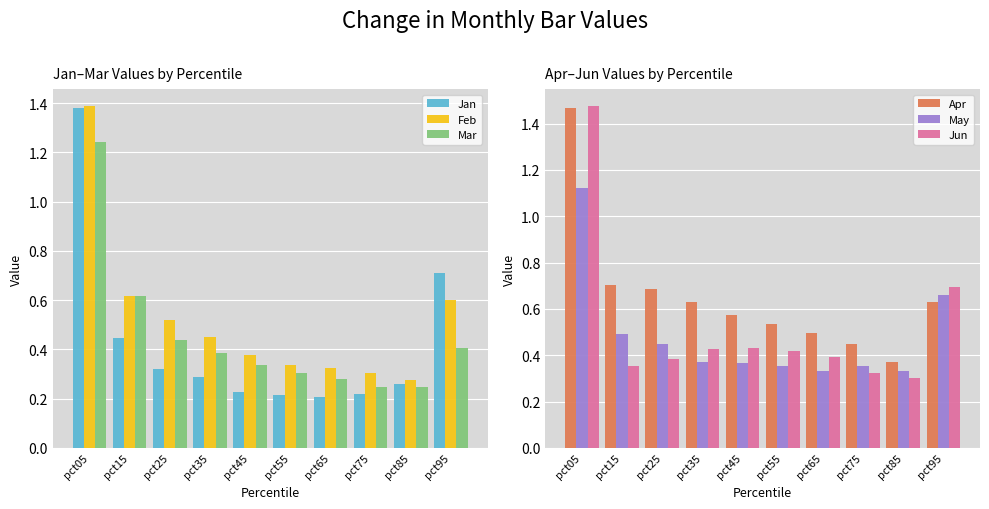

The value of May at pct35 is 0.4. True or false?

True